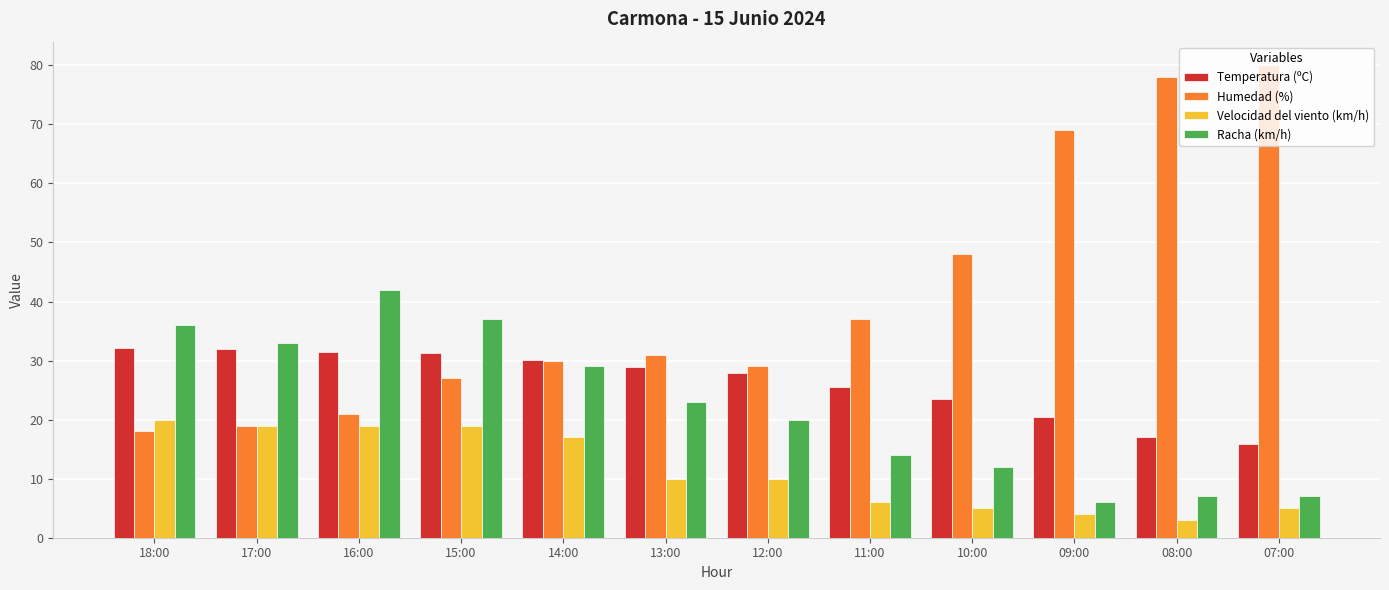

What is the total value across all series at 12:00?

86.9